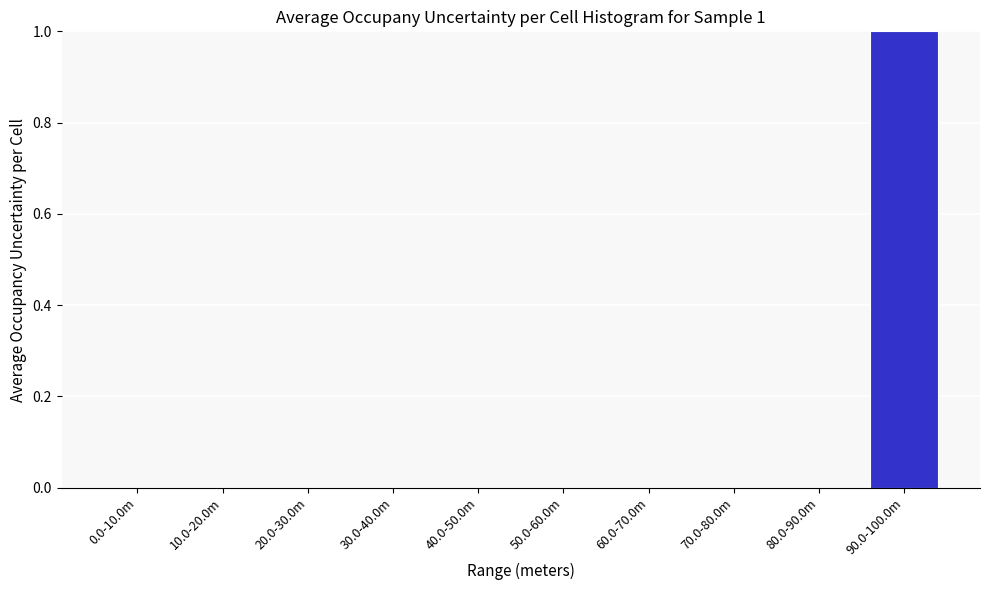

Reading left to right, what are all the values shown in this chart?

0.0-10.0m=0	10.0-20.0m=0	20.0-30.0m=0	30.0-40.0m=0	40.0-50.0m=0	50.0-60.0m=0	60.0-70.0m=0	70.0-80.0m=0	80.0-90.0m=0	90.0-100.0m=1